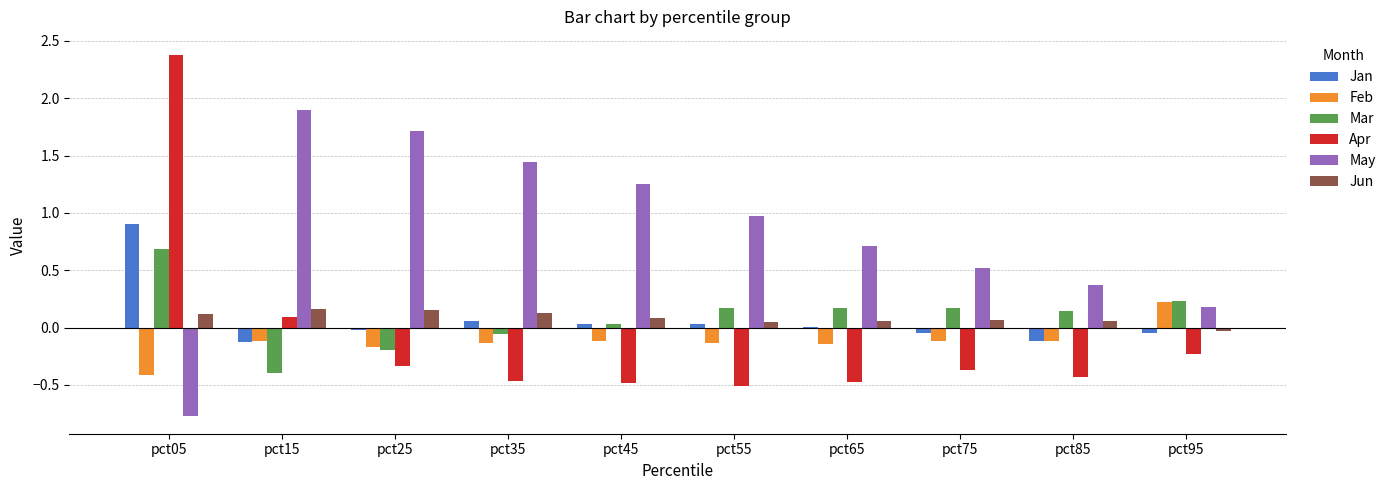

True or false: Jun has a value of 0.2 at pct25.

True